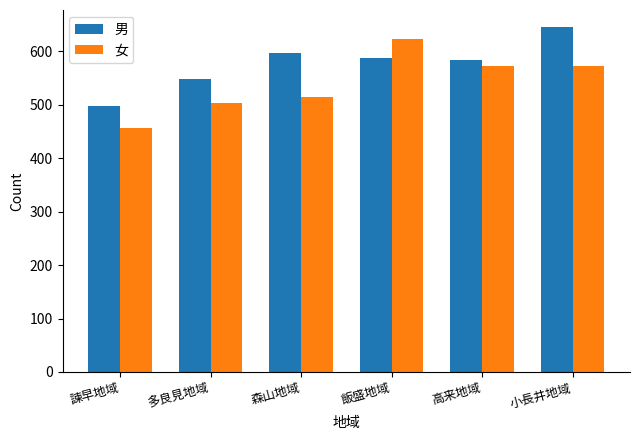

At which label does 男 reach its minimum?

諫早地域